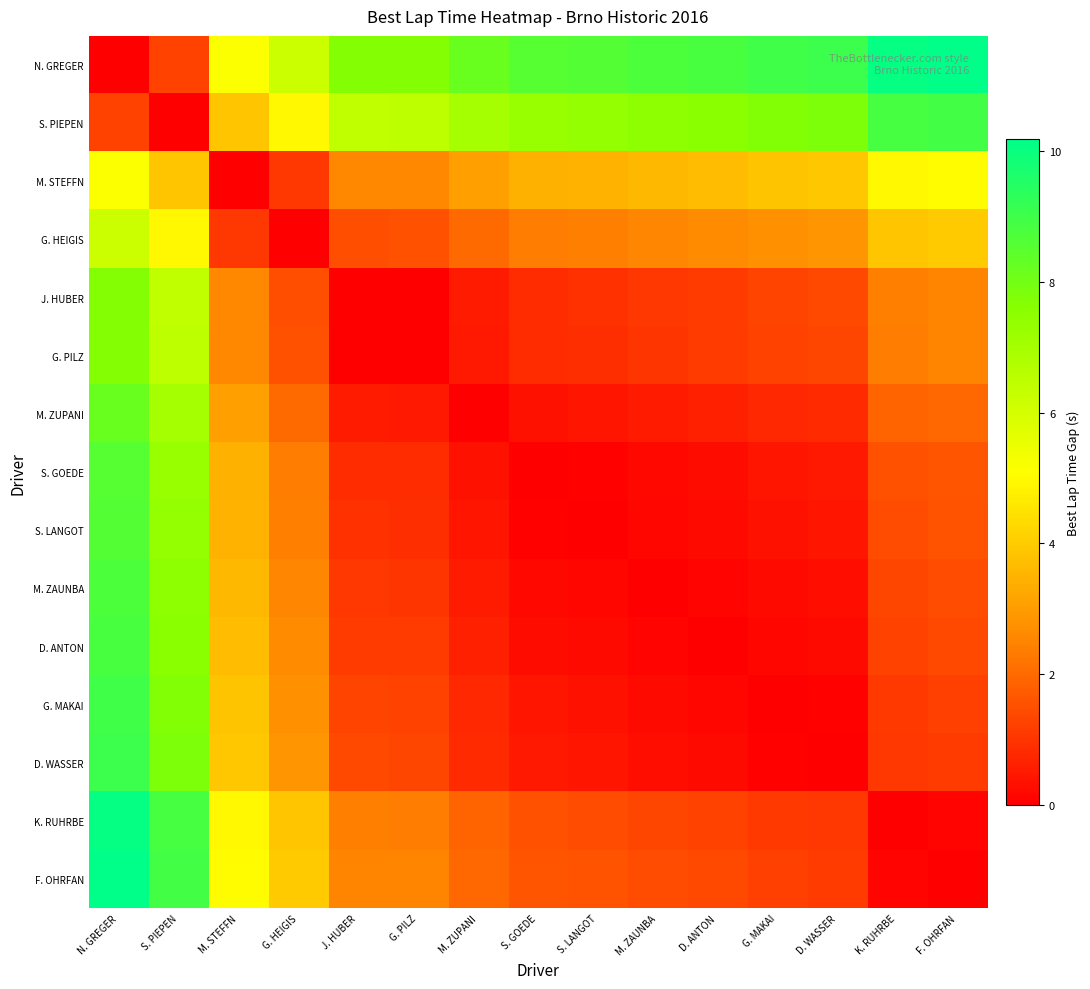

Reading right to left, transcribe all the data shown in this chart.

N. GREGER: F. OHRFAN=10.2	K. RUHRBE=10.1	D. WASSER=9.0	G. MAKAI=9.0	D. ANTON=8.8	M. ZAUNBA=8.7	S. LANGOT=8.6	S. GOEDE=8.6	M. ZUPANI=8.2	G. PILZ=7.7	J. HUBER=7.7	G. HEIGIS=6.2	M. STEFFN=5.1	S. PIEPEN=1.2	N. GREGER=0.0
S. PIEPEN: F. OHRFAN=8.9	K. RUHRBE=8.8	D. WASSER=7.8	G. MAKAI=7.7	D. ANTON=7.6	M. ZAUNBA=7.5	S. LANGOT=7.4	S. GOEDE=7.3	M. ZUPANI=7.0	G. PILZ=6.5	J. HUBER=6.4	G. HEIGIS=5.0	M. STEFFN=3.9	S. PIEPEN=0.0	N. GREGER=1.2
M. STEFFN: F. OHRFAN=5.0	K. RUHRBE=4.9	D. WASSER=3.9	G. MAKAI=3.8	D. ANTON=3.7	M. ZAUNBA=3.6	S. LANGOT=3.5	S. GOEDE=3.4	M. ZUPANI=3.1	G. PILZ=2.6	J. HUBER=2.5	G. HEIGIS=1.1	M. STEFFN=0.0	S. PIEPEN=3.9	N. GREGER=5.1
G. HEIGIS: F. OHRFAN=4.0	K. RUHRBE=3.9	D. WASSER=2.8	G. MAKAI=2.8	D. ANTON=2.6	M. ZAUNBA=2.5	S. LANGOT=2.4	S. GOEDE=2.4	M. ZUPANI=2.0	G. PILZ=1.5	J. HUBER=1.5	G. HEIGIS=0.0	M. STEFFN=1.1	S. PIEPEN=5.0	N. GREGER=6.2
J. HUBER: F. OHRFAN=2.5	K. RUHRBE=2.4	D. WASSER=1.4	G. MAKAI=1.3	D. ANTON=1.1	M. ZAUNBA=1.1	S. LANGOT=0.9	S. GOEDE=0.9	M. ZUPANI=0.5	G. PILZ=0.0	J. HUBER=0.0	G. HEIGIS=1.5	M. STEFFN=2.5	S. PIEPEN=6.4	N. GREGER=7.7
G. PILZ: F. OHRFAN=2.5	K. RUHRBE=2.4	D. WASSER=1.3	G. MAKAI=1.3	D. ANTON=1.1	M. ZAUNBA=1.0	S. LANGOT=0.9	S. GOEDE=0.8	M. ZUPANI=0.5	G. PILZ=0.0	J. HUBER=0.0	G. HEIGIS=1.5	M. STEFFN=2.6	S. PIEPEN=6.5	N. GREGER=7.7
M. ZUPANI: F. OHRFAN=2.0	K. RUHRBE=1.9	D. WASSER=0.8	G. MAKAI=0.8	D. ANTON=0.6	M. ZAUNBA=0.5	S. LANGOT=0.4	S. GOEDE=0.3	M. ZUPANI=0.0	G. PILZ=0.5	J. HUBER=0.5	G. HEIGIS=2.0	M. STEFFN=3.1	S. PIEPEN=7.0	N. GREGER=8.2
S. GOEDE: F. OHRFAN=1.6	K. RUHRBE=1.5	D. WASSER=0.5	G. MAKAI=0.4	D. ANTON=0.3	M. ZAUNBA=0.2	S. LANGOT=0.1	S. GOEDE=0.0	M. ZUPANI=0.3	G. PILZ=0.8	J. HUBER=0.9	G. HEIGIS=2.4	M. STEFFN=3.4	S. PIEPEN=7.3	N. GREGER=8.6
S. LANGOT: F. OHRFAN=1.6	K. RUHRBE=1.5	D. WASSER=0.4	G. MAKAI=0.4	D. ANTON=0.2	M. ZAUNBA=0.1	S. LANGOT=0.0	S. GOEDE=0.1	M. ZUPANI=0.4	G. PILZ=0.9	J. HUBER=0.9	G. HEIGIS=2.4	M. STEFFN=3.5	S. PIEPEN=7.4	N. GREGER=8.6
M. ZAUNBA: F. OHRFAN=1.4	K. RUHRBE=1.3	D. WASSER=0.3	G. MAKAI=0.2	D. ANTON=0.1	M. ZAUNBA=0.0	S. LANGOT=0.1	S. GOEDE=0.2	M. ZUPANI=0.5	G. PILZ=1.0	J. HUBER=1.1	G. HEIGIS=2.5	M. STEFFN=3.6	S. PIEPEN=7.5	N. GREGER=8.7
D. ANTON: F. OHRFAN=1.4	K. RUHRBE=1.2	D. WASSER=0.2	G. MAKAI=0.1	D. ANTON=0.0	M. ZAUNBA=0.1	S. LANGOT=0.2	S. GOEDE=0.3	M. ZUPANI=0.6	G. PILZ=1.1	J. HUBER=1.1	G. HEIGIS=2.6	M. STEFFN=3.7	S. PIEPEN=7.6	N. GREGER=8.8
G. MAKAI: F. OHRFAN=1.2	K. RUHRBE=1.1	D. WASSER=0.1	G. MAKAI=0.0	D. ANTON=0.1	M. ZAUNBA=0.2	S. LANGOT=0.4	S. GOEDE=0.4	M. ZUPANI=0.8	G. PILZ=1.3	J. HUBER=1.3	G. HEIGIS=2.8	M. STEFFN=3.8	S. PIEPEN=7.7	N. GREGER=9.0
D. WASSER: F. OHRFAN=1.1	K. RUHRBE=1.0	D. WASSER=0.0	G. MAKAI=0.1	D. ANTON=0.2	M. ZAUNBA=0.3	S. LANGOT=0.4	S. GOEDE=0.5	M. ZUPANI=0.8	G. PILZ=1.3	J. HUBER=1.4	G. HEIGIS=2.8	M. STEFFN=3.9	S. PIEPEN=7.8	N. GREGER=9.0
K. RUHRBE: F. OHRFAN=0.1	K. RUHRBE=0.0	D. WASSER=1.0	G. MAKAI=1.1	D. ANTON=1.2	M. ZAUNBA=1.3	S. LANGOT=1.5	S. GOEDE=1.5	M. ZUPANI=1.9	G. PILZ=2.4	J. HUBER=2.4	G. HEIGIS=3.9	M. STEFFN=4.9	S. PIEPEN=8.8	N. GREGER=10.1
F. OHRFAN: F. OHRFAN=0.0	K. RUHRBE=0.1	D. WASSER=1.1	G. MAKAI=1.2	D. ANTON=1.4	M. ZAUNBA=1.4	S. LANGOT=1.6	S. GOEDE=1.6	M. ZUPANI=2.0	G. PILZ=2.5	J. HUBER=2.5	G. HEIGIS=4.0	M. STEFFN=5.0	S. PIEPEN=8.9	N. GREGER=10.2